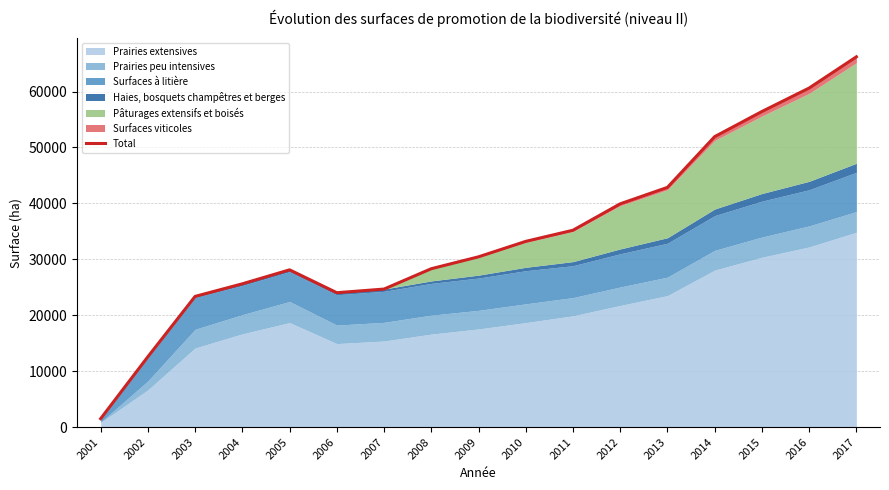

What is the difference between the values at 2015 and 2007?

31742.0